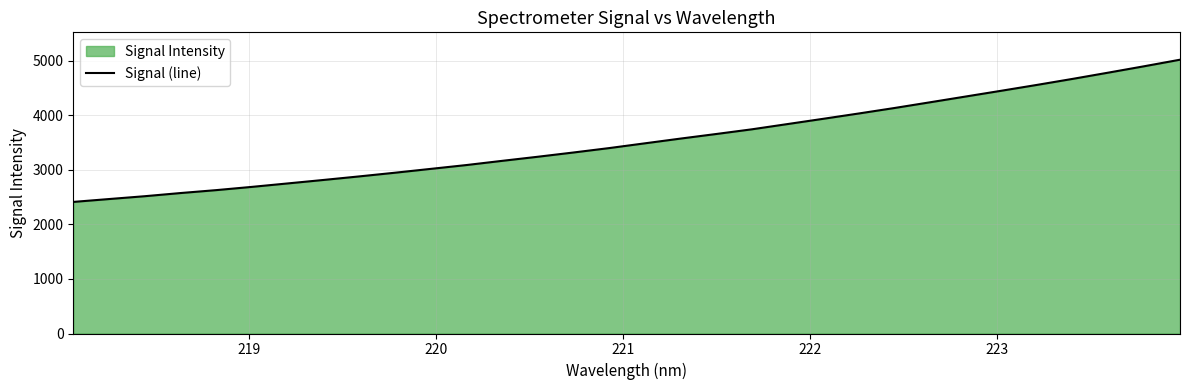

Reading left to right, what are all the values shown in this chart?

2410.1	2462.6	2514.6	2572.4	2626.0	2685.6	2748.6	2812.2	2877.2	2944.6	3014.8	3085.1	3162.0	3237.1	3315.1	3396.0	3483.1	3570.0	3654.0	3739.9	3836.2	3932.5	4030.3	4130.7	4235.7	4341.4	4447.2	4554.4	4664.7	4779.1	4895.3	5014.5